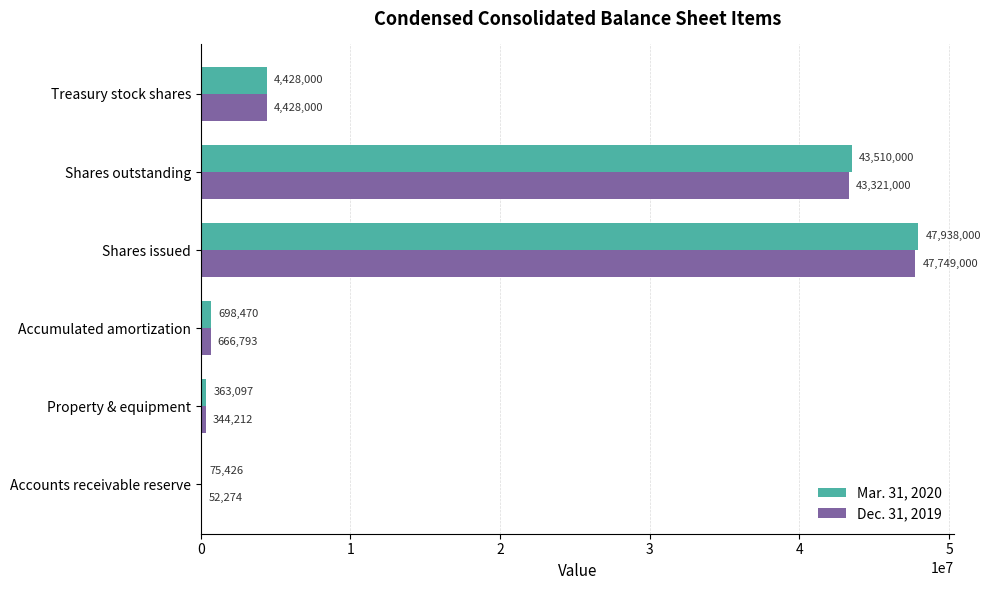

Which category has the highest value in the Mar. 31, 2020 series?

Shares issued